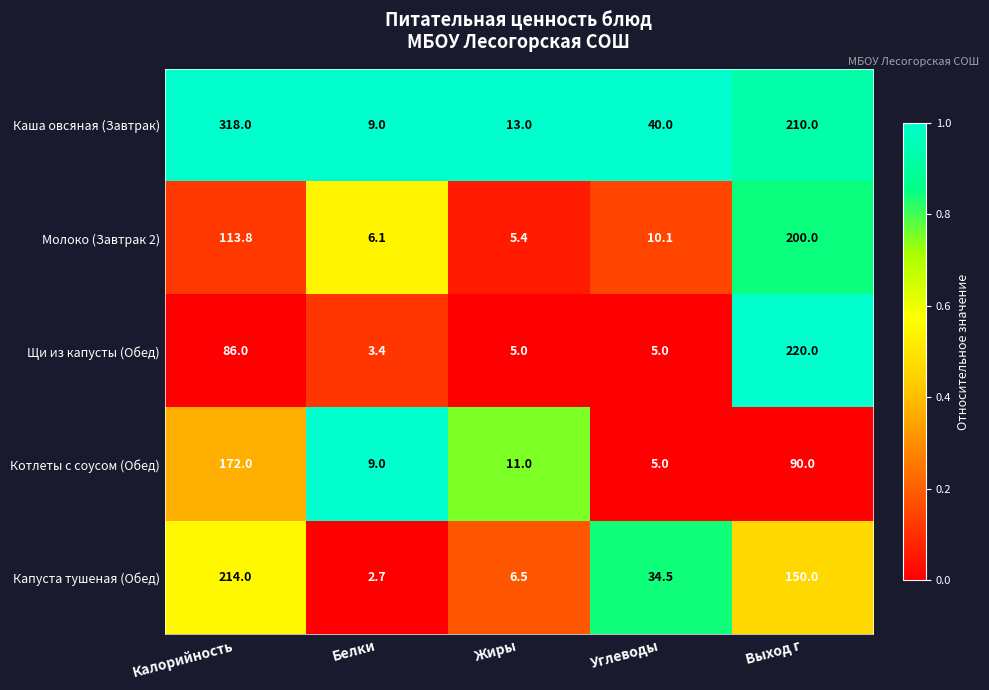

At which category does the chart reach its peak across all series?

Калорийность